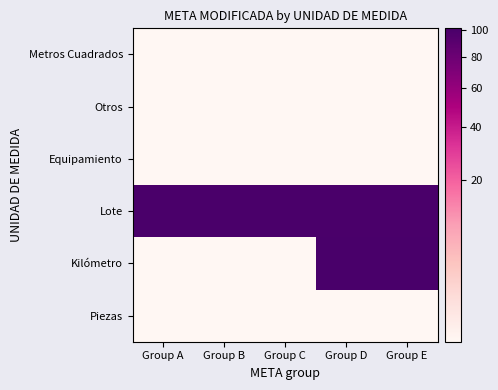

Reading left to right, extract all data points from this chart.

Metros Cuadrados: Group A=1	Group B=1	Group C=1	Group D=1	Group E=1
Otros: Group A=1	Group B=1	Group C=1	Group D=1	Group E=1
Equipamiento: Group A=1	Group B=1	Group C=1	Group D=1	Group E=1
Lote: Group A=100	Group B=100	Group C=100	Group D=100	Group E=100
Kilómetro: Group A=1	Group B=1	Group C=1	Group D=101	Group E=101
Piezas: Group A=1	Group B=1	Group C=1	Group D=1	Group E=1